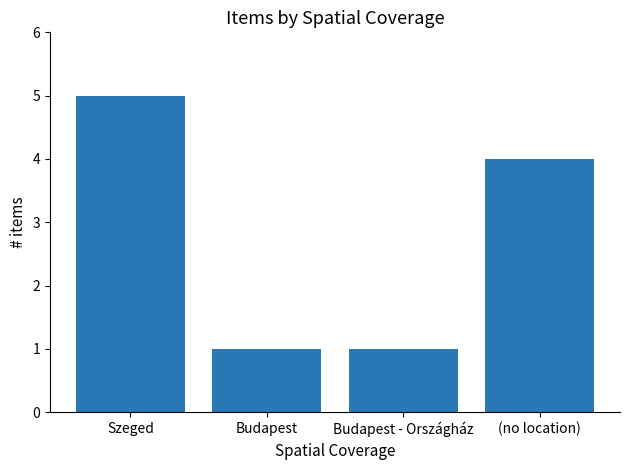

Reading right to left, extract all data points from this chart.

4	1	1	5